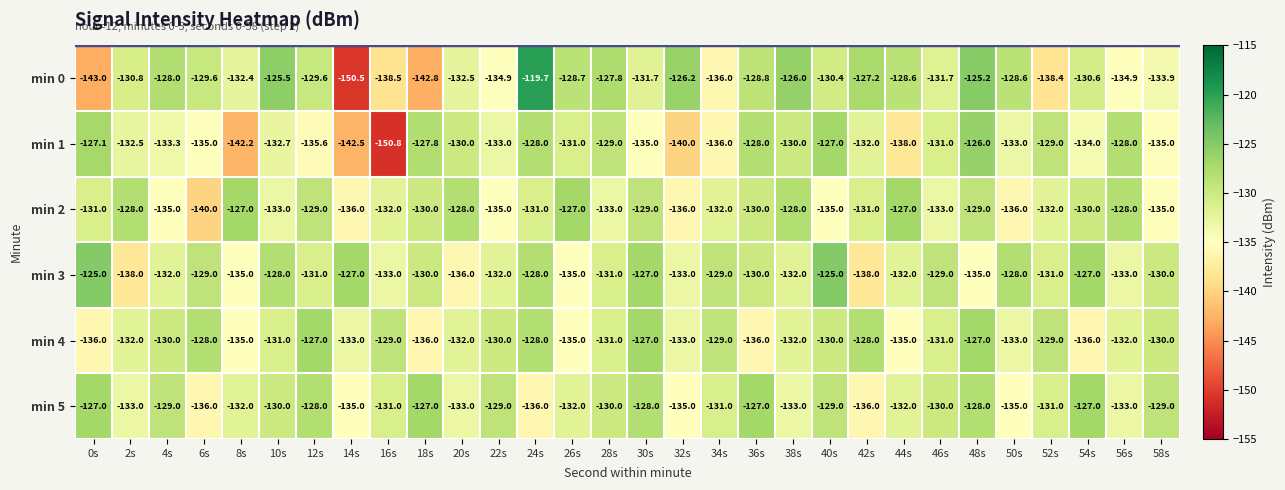

At 10s, list the series in order from largest to smallest.

min 0, min 3, min 5, min 4, min 1, min 2